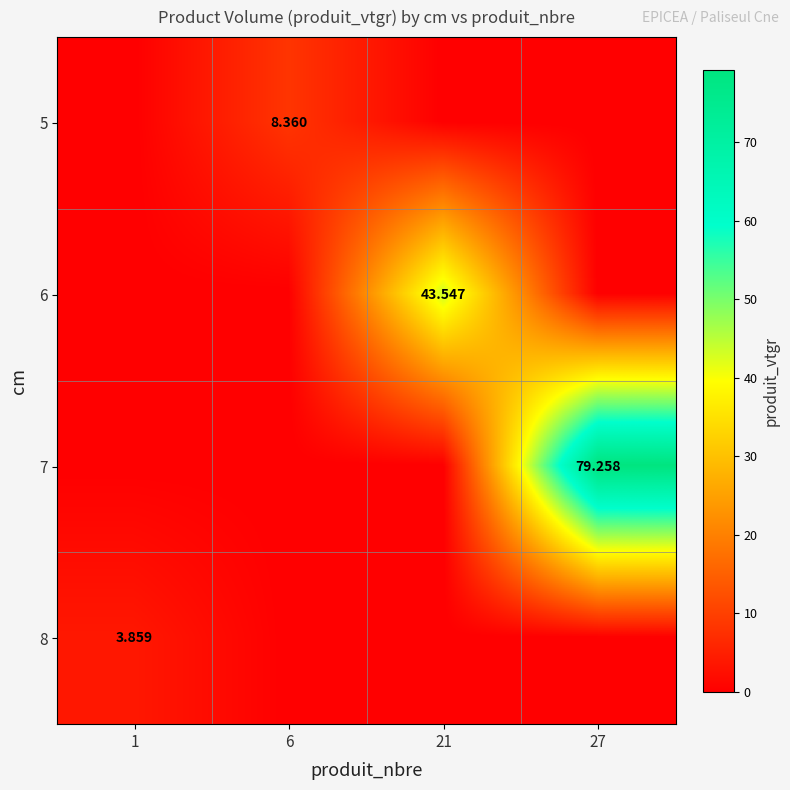

The 5 series shows -2.8 at 21. True or false?

False